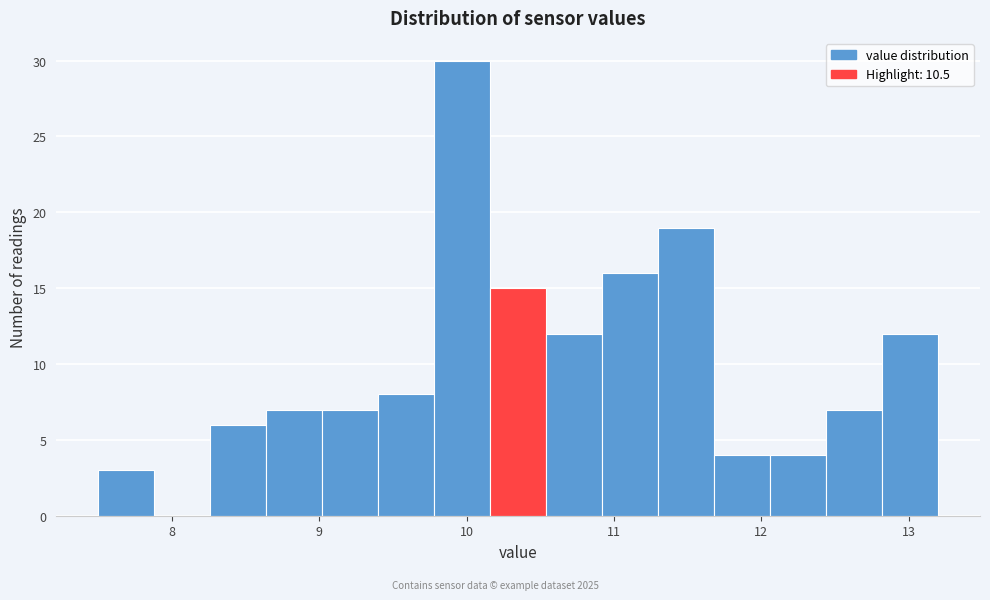

Around what value on the x-axis is the tallest bar? Give the approximate position of its centre, as read against the axis.

10.0